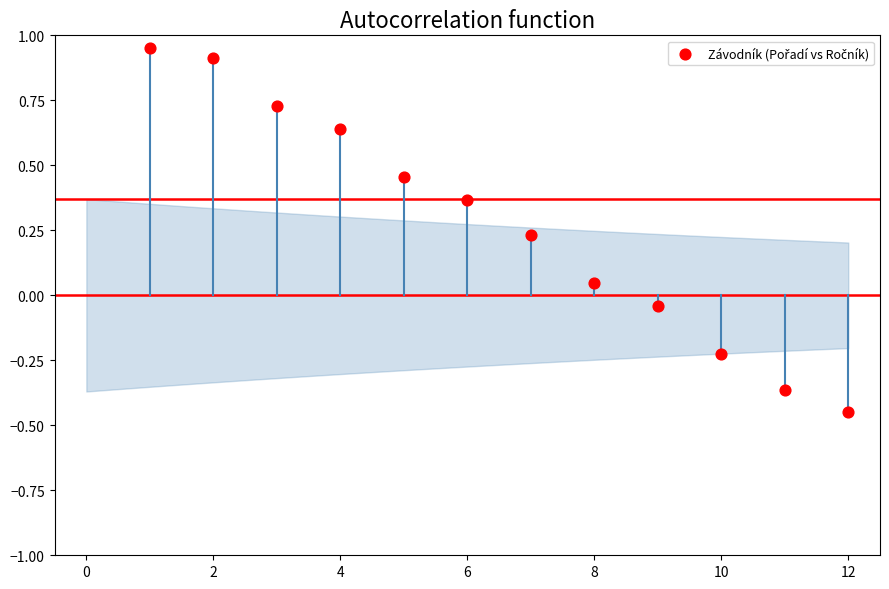

What is the range of Y values (max minus min)?

1.4